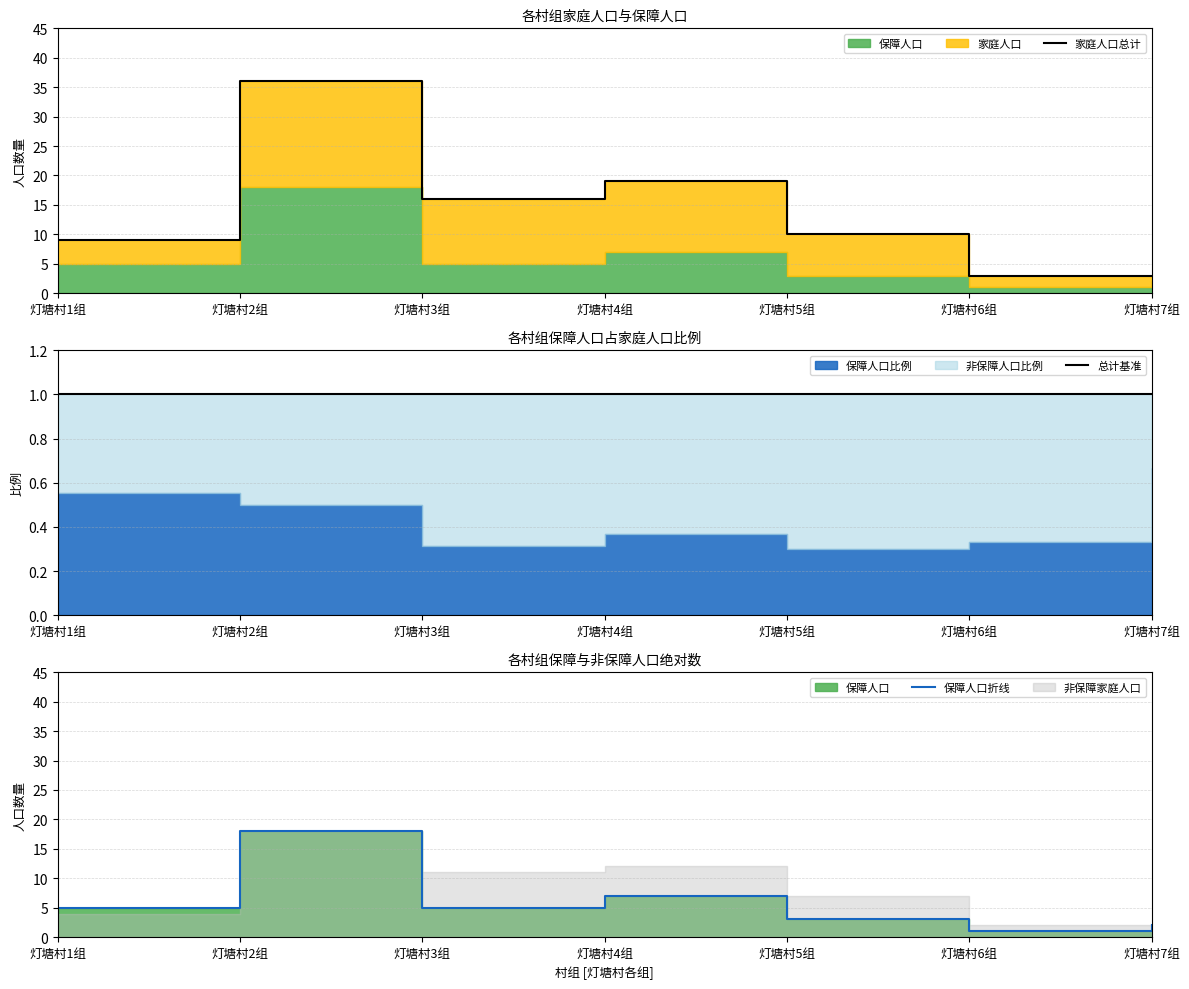

What is the average value of the 总计基准 series?

1